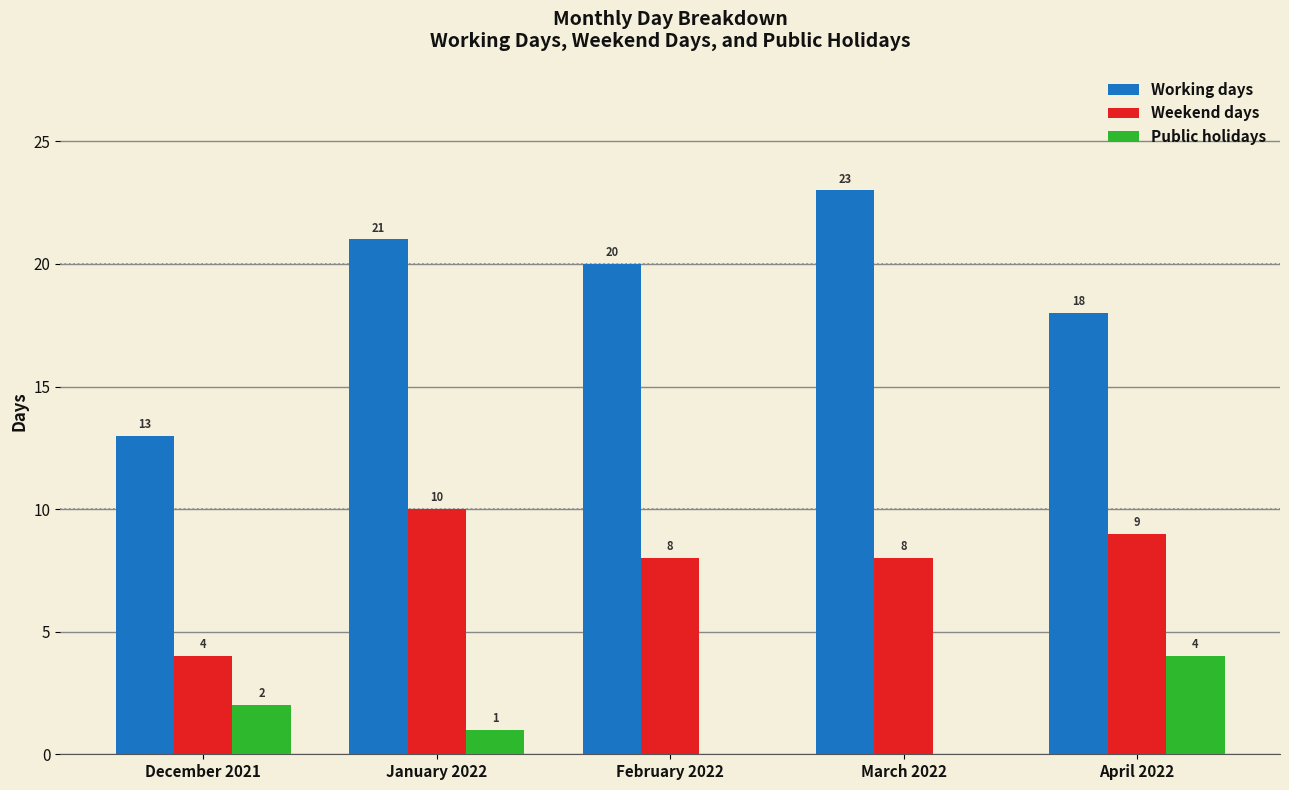

Between December 2021 and February 2022, which series saw the biggest shift?

Working days